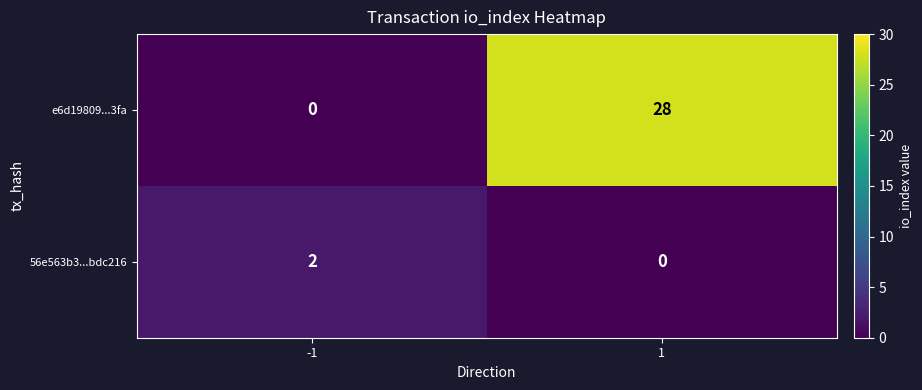

What is the average value of the e6d19809...3fa series?

14